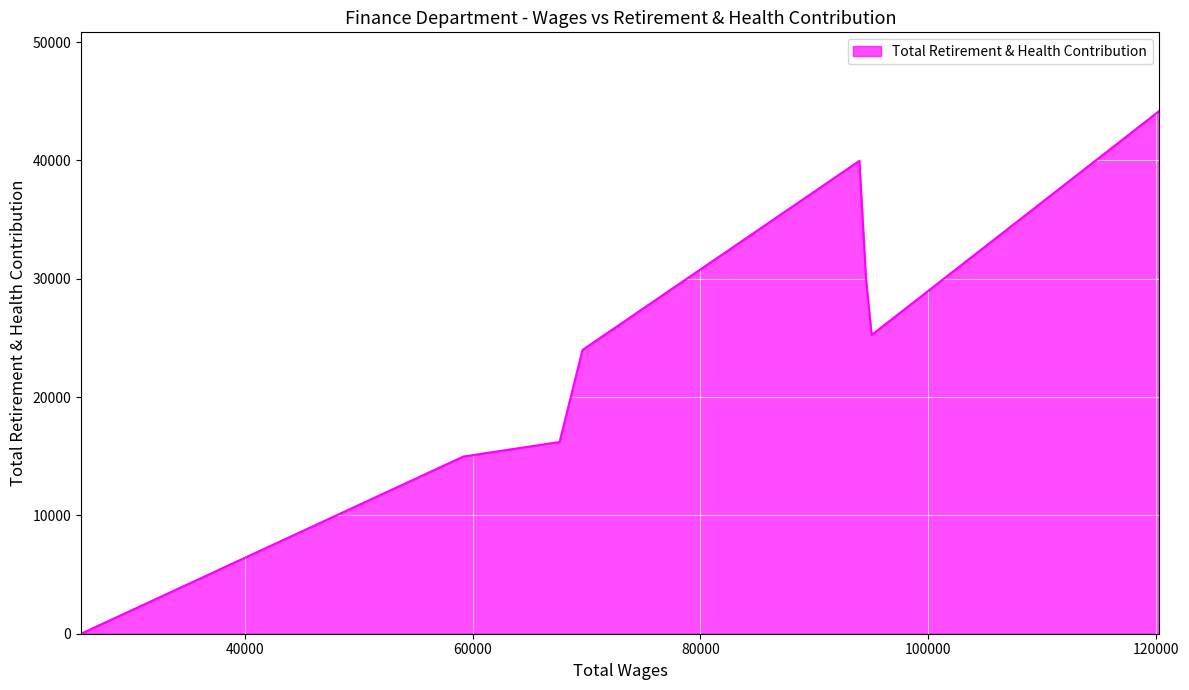

List the labels in order of value, smallest first.

25645.0, 59194.0, 67636.0, 69649.0, 95018.0, 94516.0, 93943.0, 120279.0